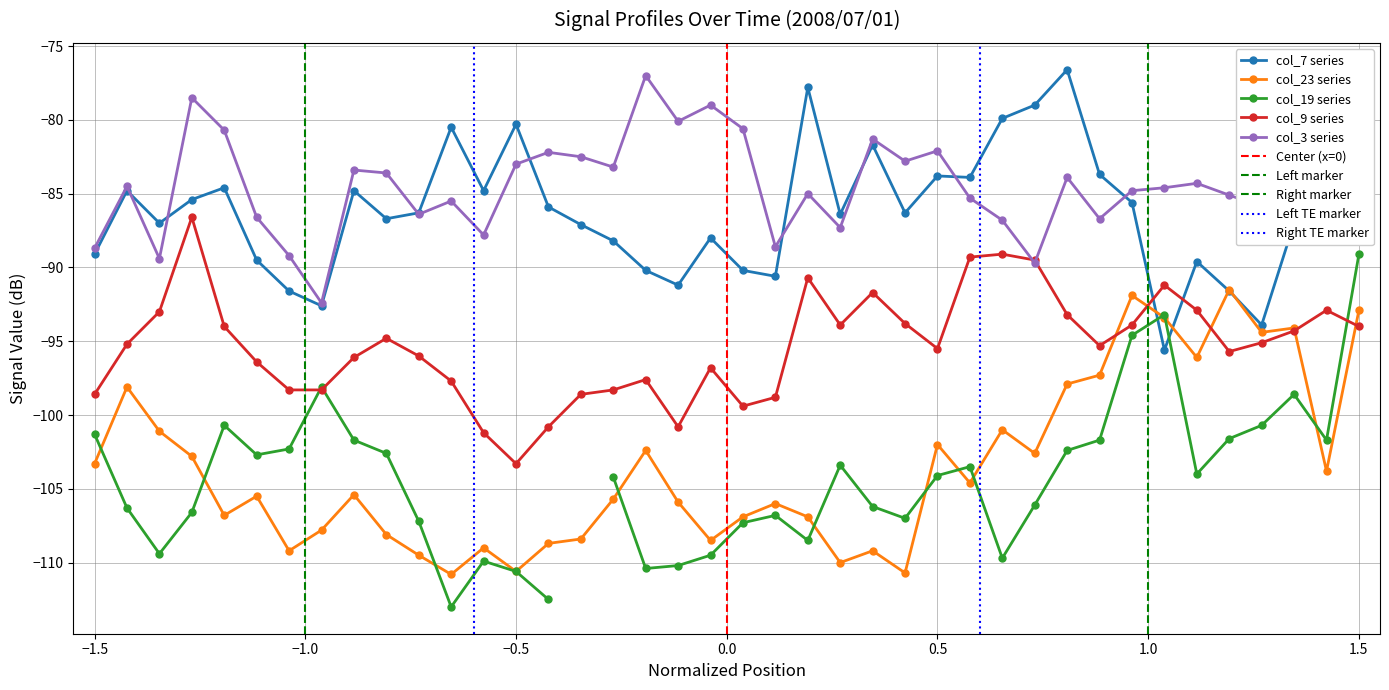

True or false: col_9 series has more than 0 points higher than both neighbors.

True